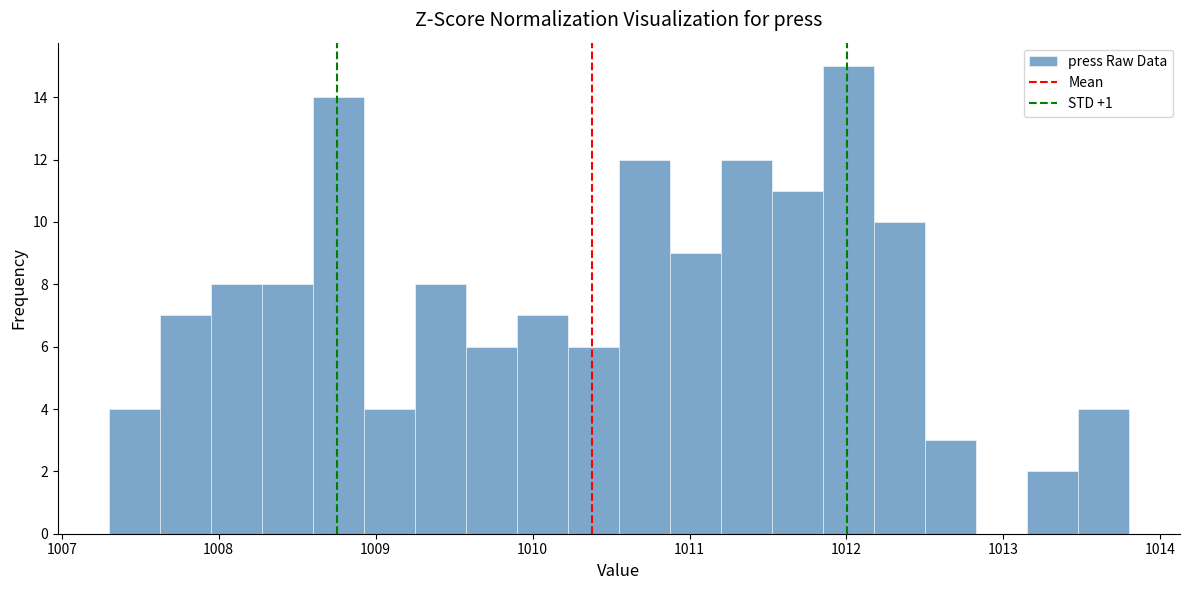

Read against the x-axis, roughly where is the centre of the tallest bar?

1012.0